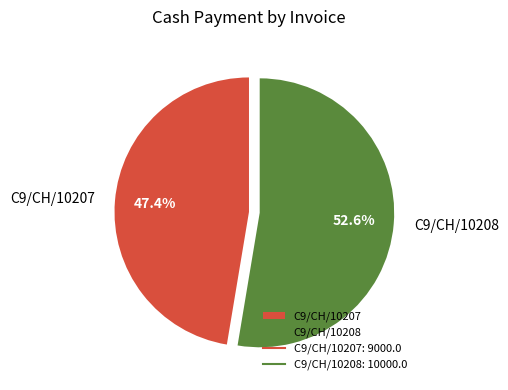

How many slices are in this pie chart?

2